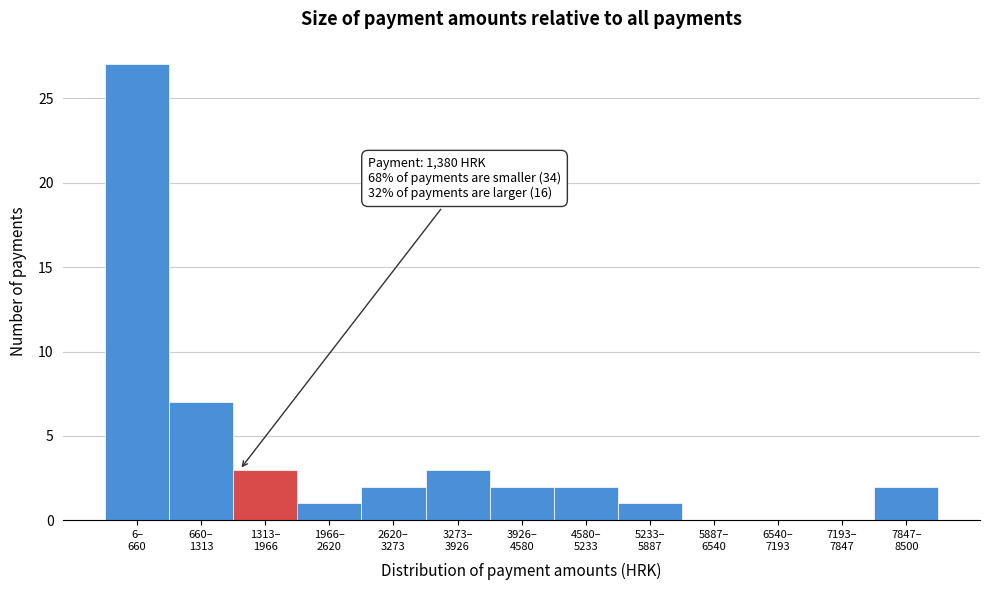

What is the greatest value displayed?

27